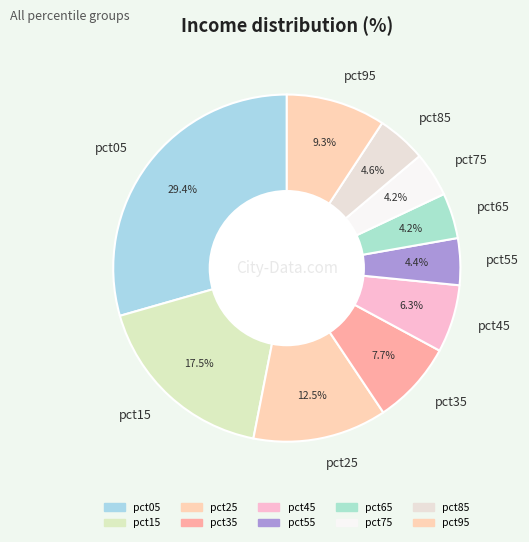

Which has a higher value, pct85 or pct25?

pct25